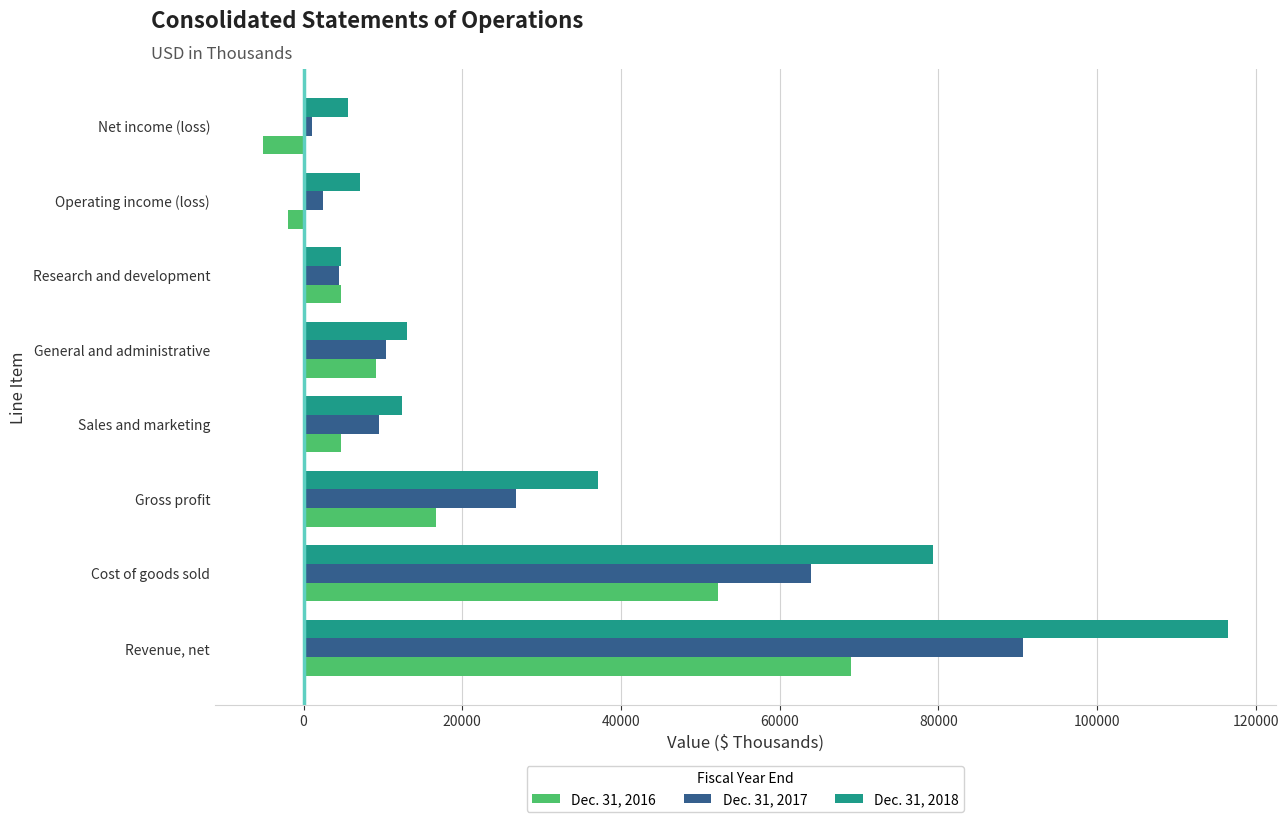

Is it true that Dec. 31, 2018 equals 37163 at Gross profit?

True